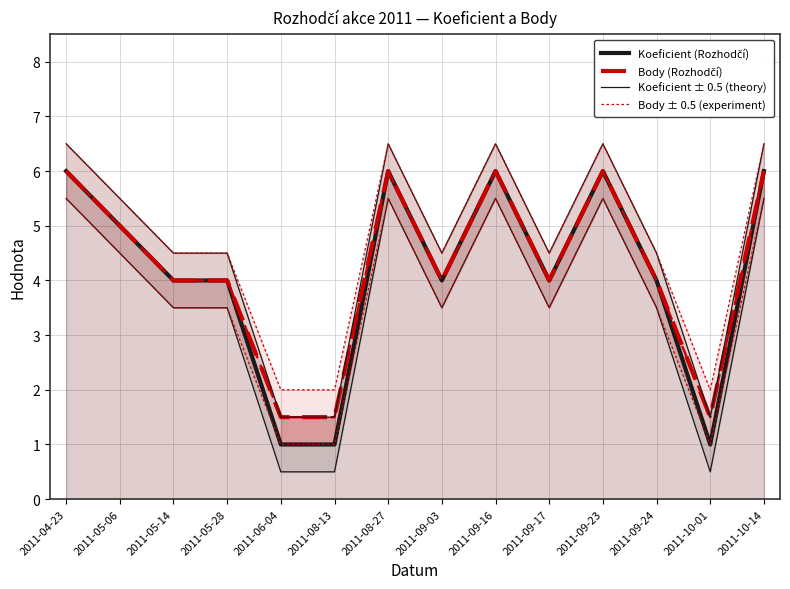

The value of Koeficient (Rozhodčí) at 2011-09-23 is 6.0. True or false?

True